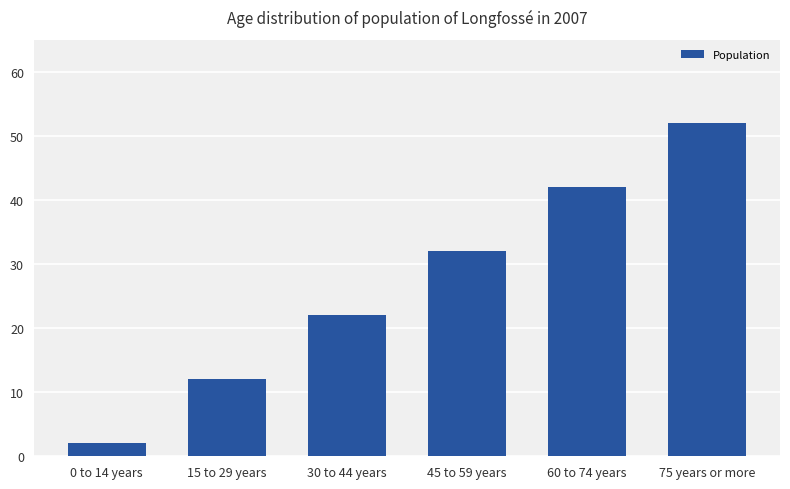

Approximately how many times larger is the value at 45 to 59 years compared to 0 to 14 years?

16.0